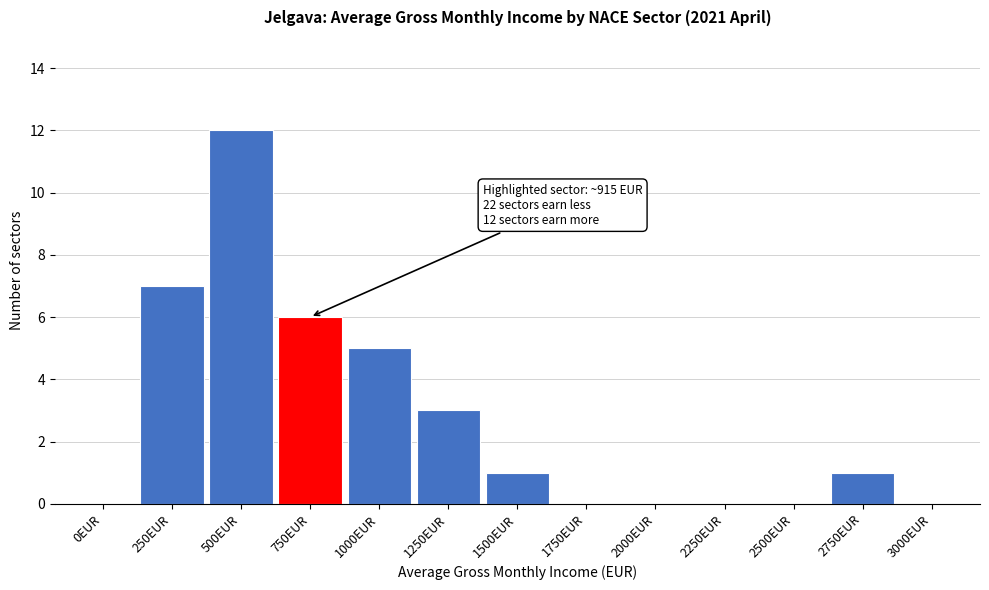

Reading left to right, what are all the values shown in this chart?

0EUR=0	250EUR=7	500EUR=12	750EUR=6	1000EUR=5	1250EUR=3	1500EUR=1	1750EUR=0	2000EUR=0	2250EUR=0	2500EUR=0	2750EUR=1	3000EUR=0